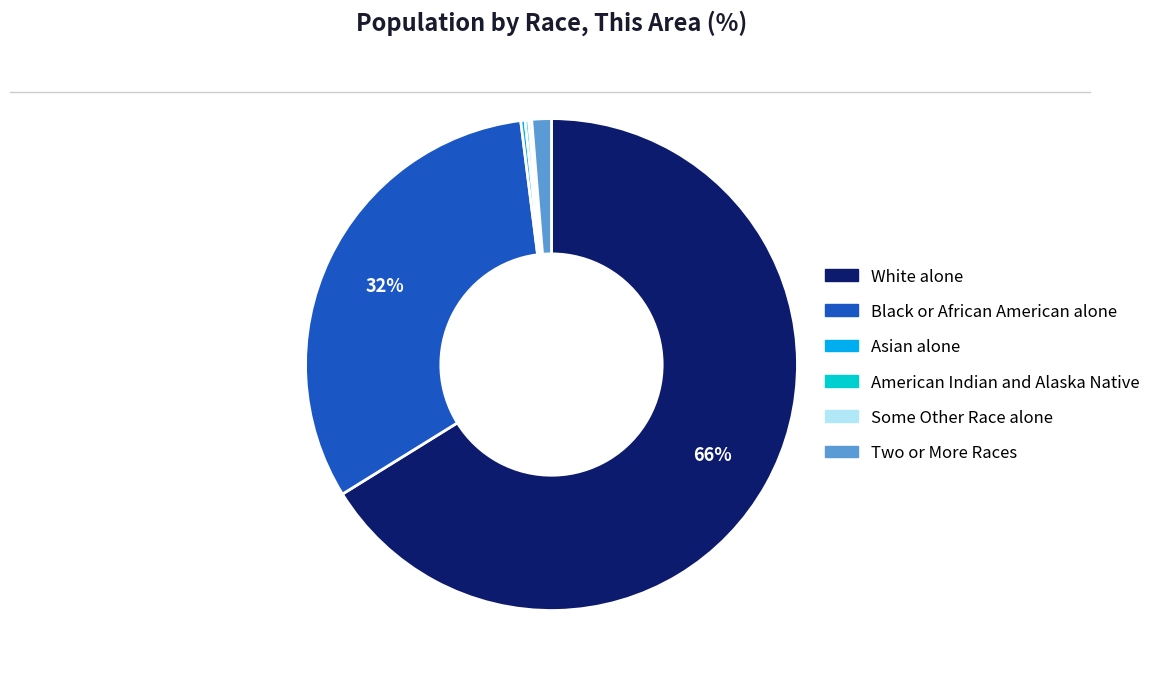

True or false: White alone accounts for 73% of the total.

False